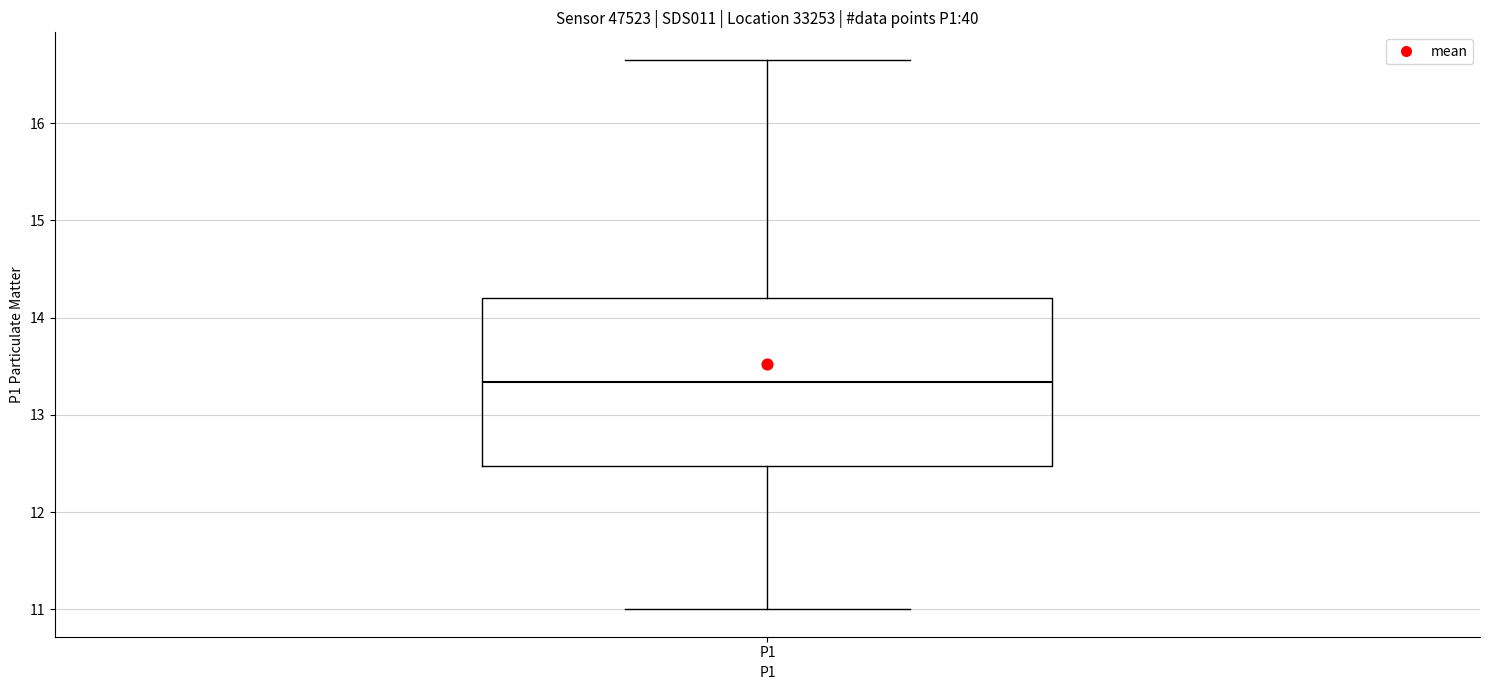

Read this box plot against the y-axis: the position of the median line, the range covered by the box, and the ends of both whiskers. The values are not printed on the chart, so give them approximately, as read against the axis.

median 13.3, box 12.5 to 14.2, whiskers 11.0 to 16.7